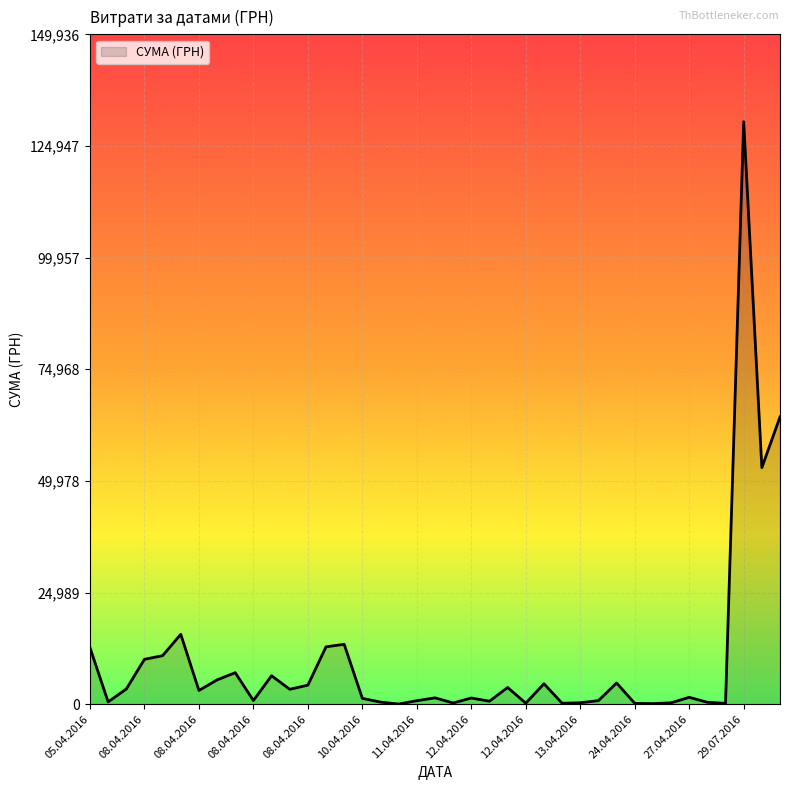

What is the greatest value displayed?

130379.7